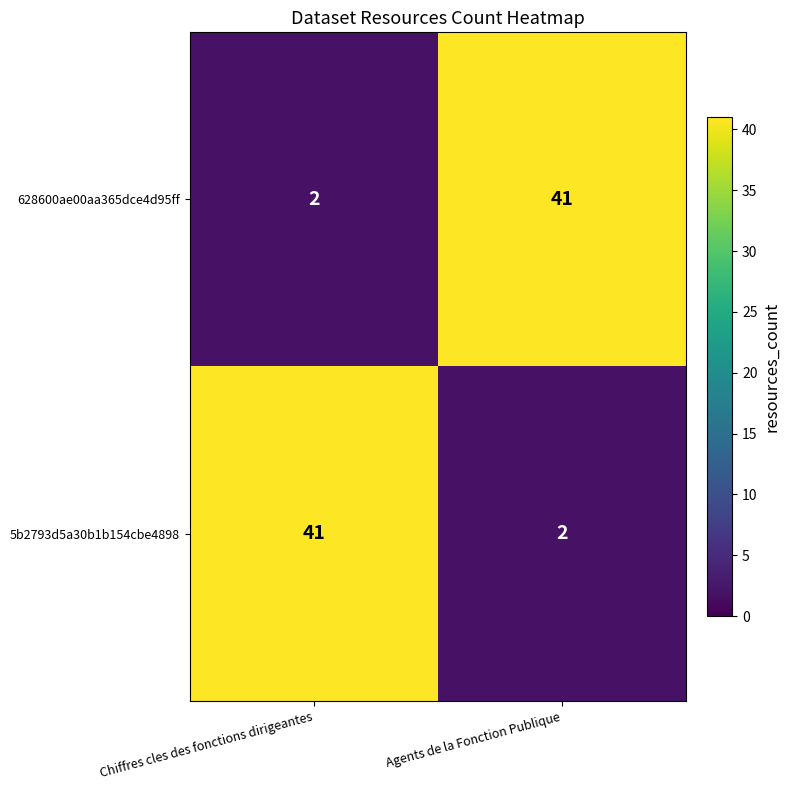

Which category has the lowest value in the 628600ae00aa365dce4d95ff series?

Chiffres cles des fonctions dirigeantes